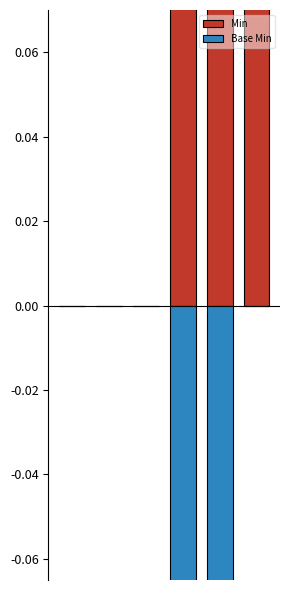

The value of Min at 0 is 0. True or false?

False